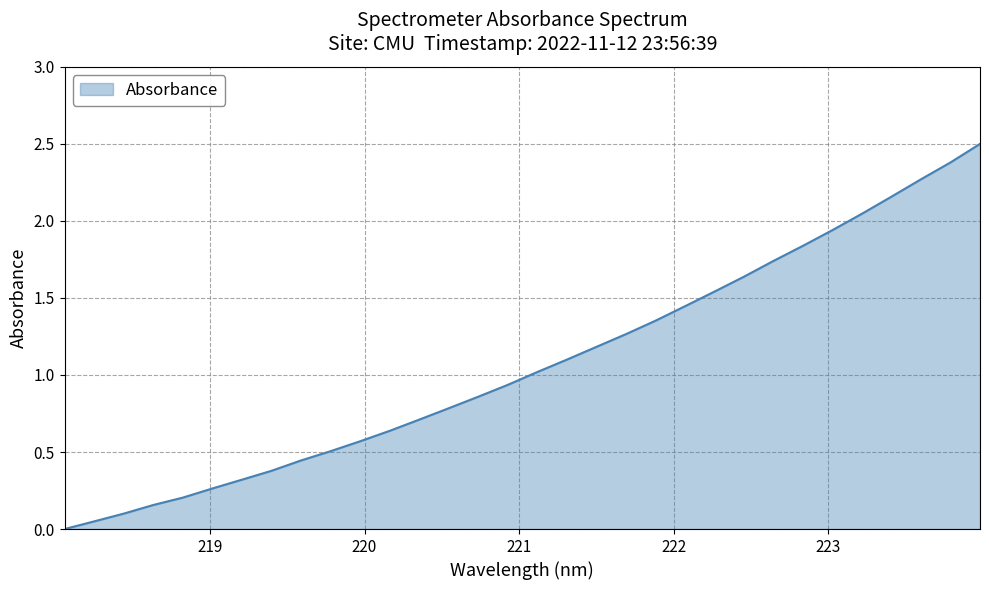

What is the greatest value displayed?

2.5